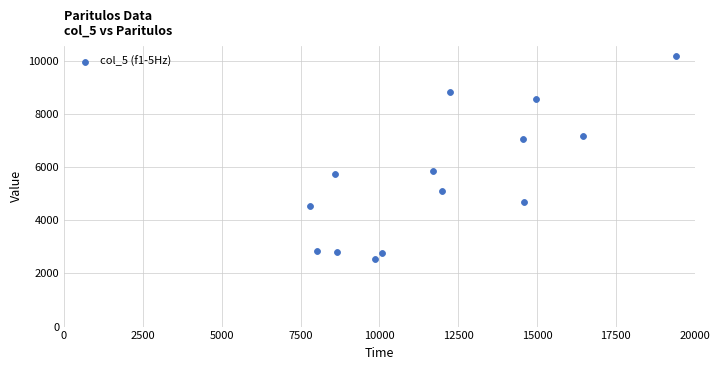

What is the range of X values (max minus min)?

11622